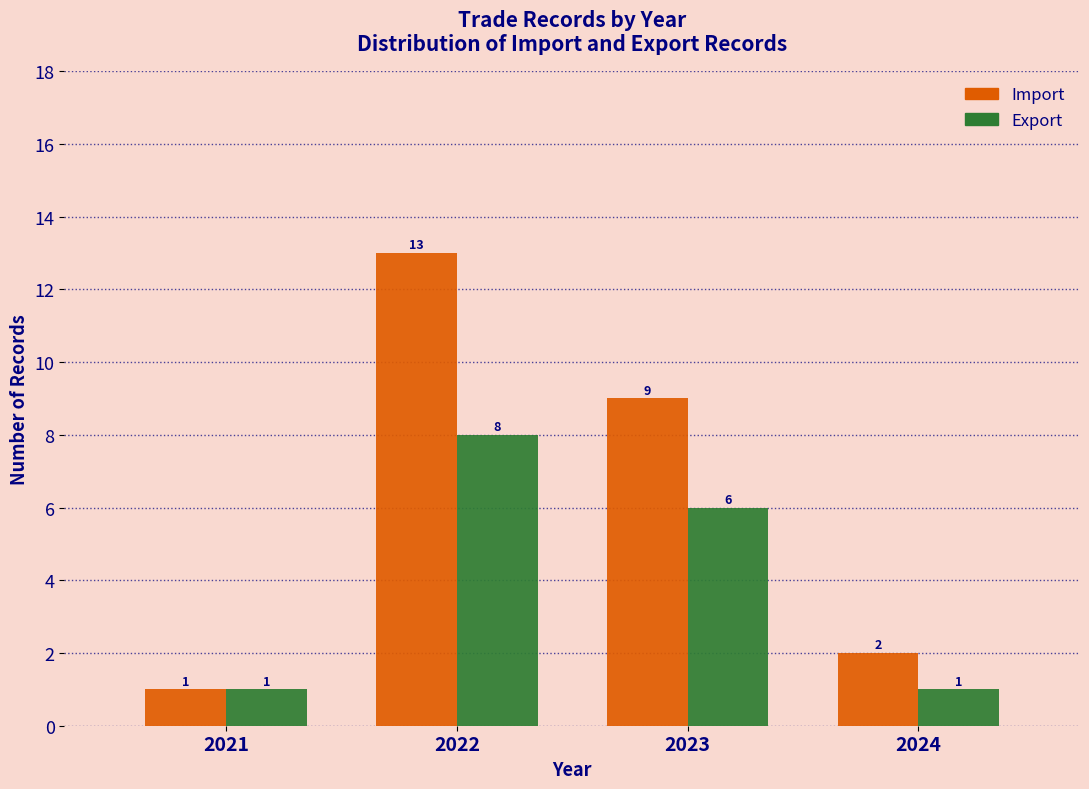

Reading right to left, list all the values displayed in this chart.

Import: 2	9	13	1
Export: 1	6	8	1